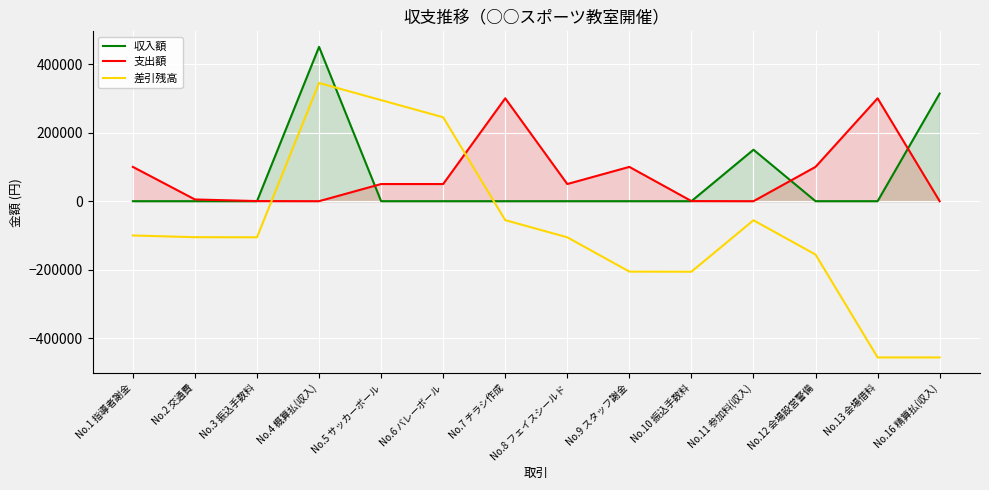

Where is the first local maximum for 支出額?

No.7 チラシ作成